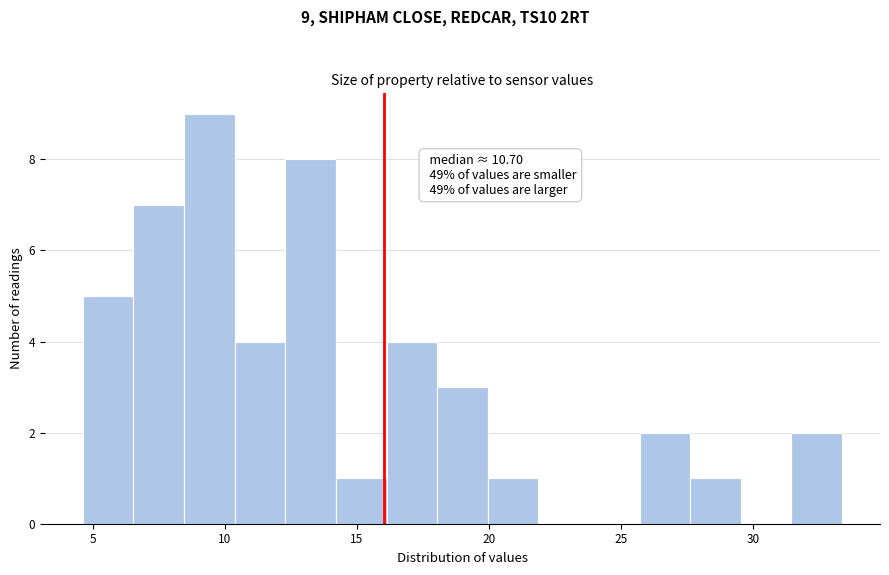

Around what value on the x-axis is the tallest bar? Give the approximate position of its centre, as read against the axis.

9.5